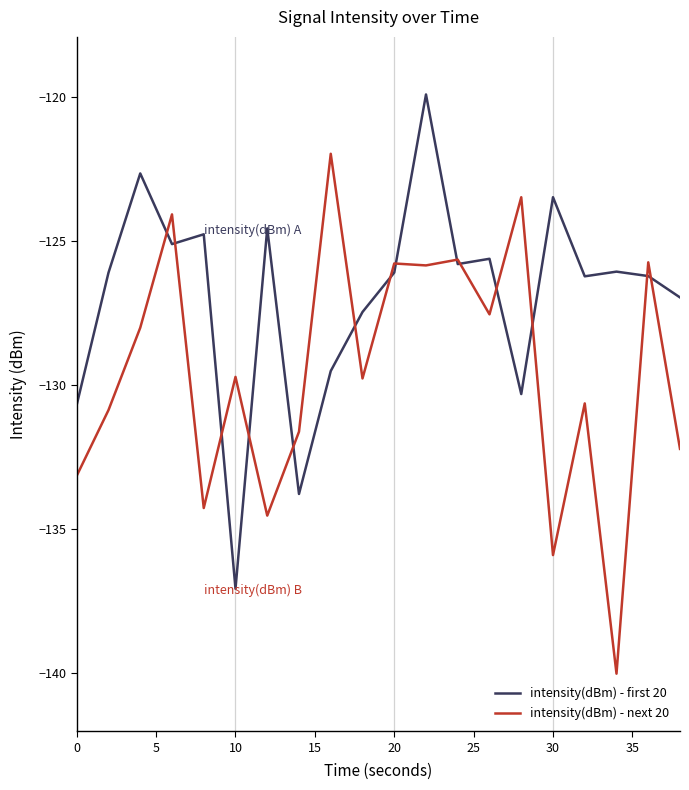

What is the minimum value for intensity(dBm) - first 20?

-137.1